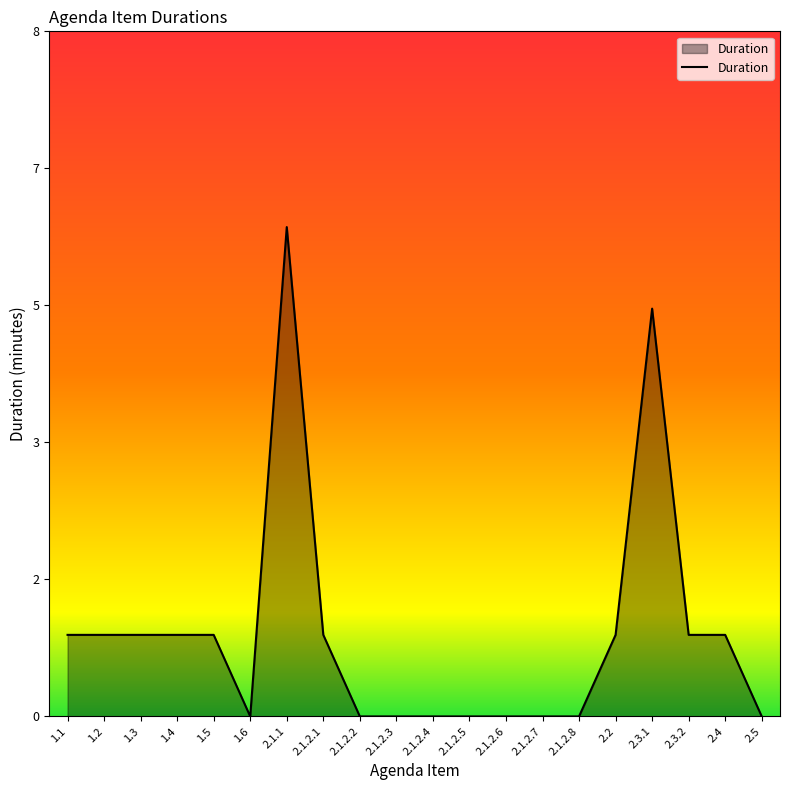

Where is the first local minimum?

1.6